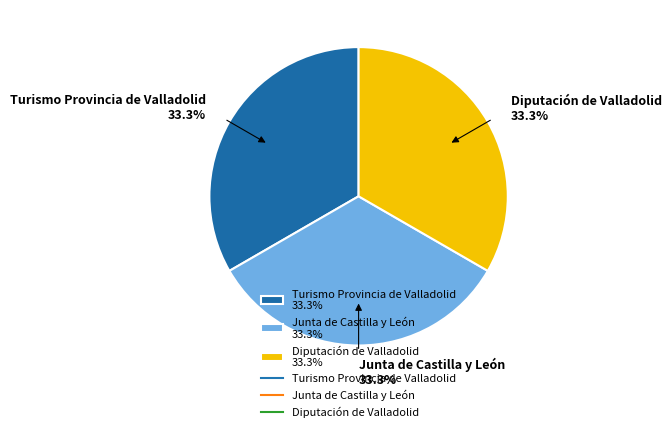

The Junta de Castilla y León slice represents 44% of the pie. True or false?

False